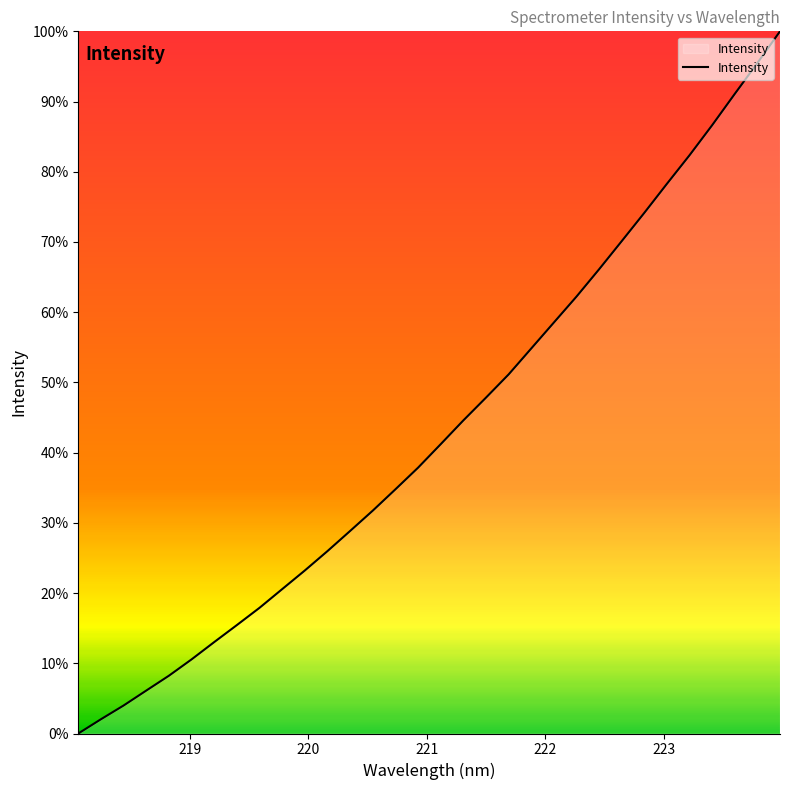

What is the maximum value shown in the chart?

100.0